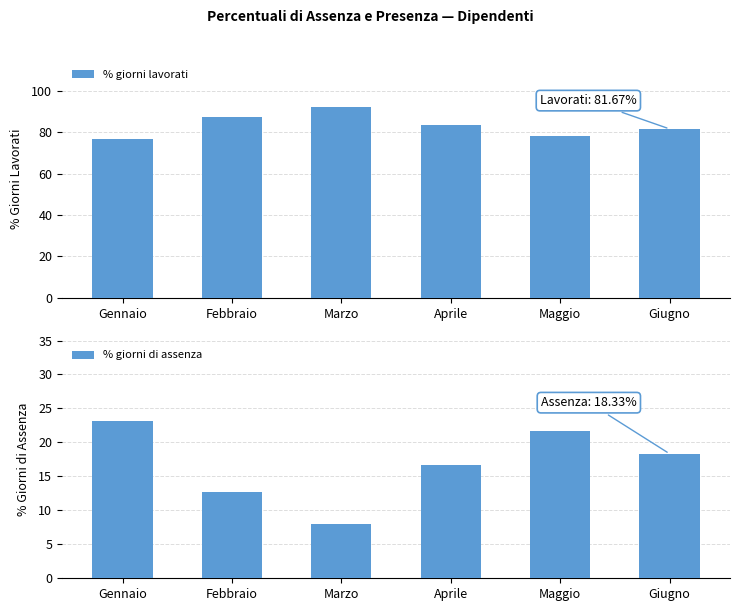

What position from the left is Marzo?

3